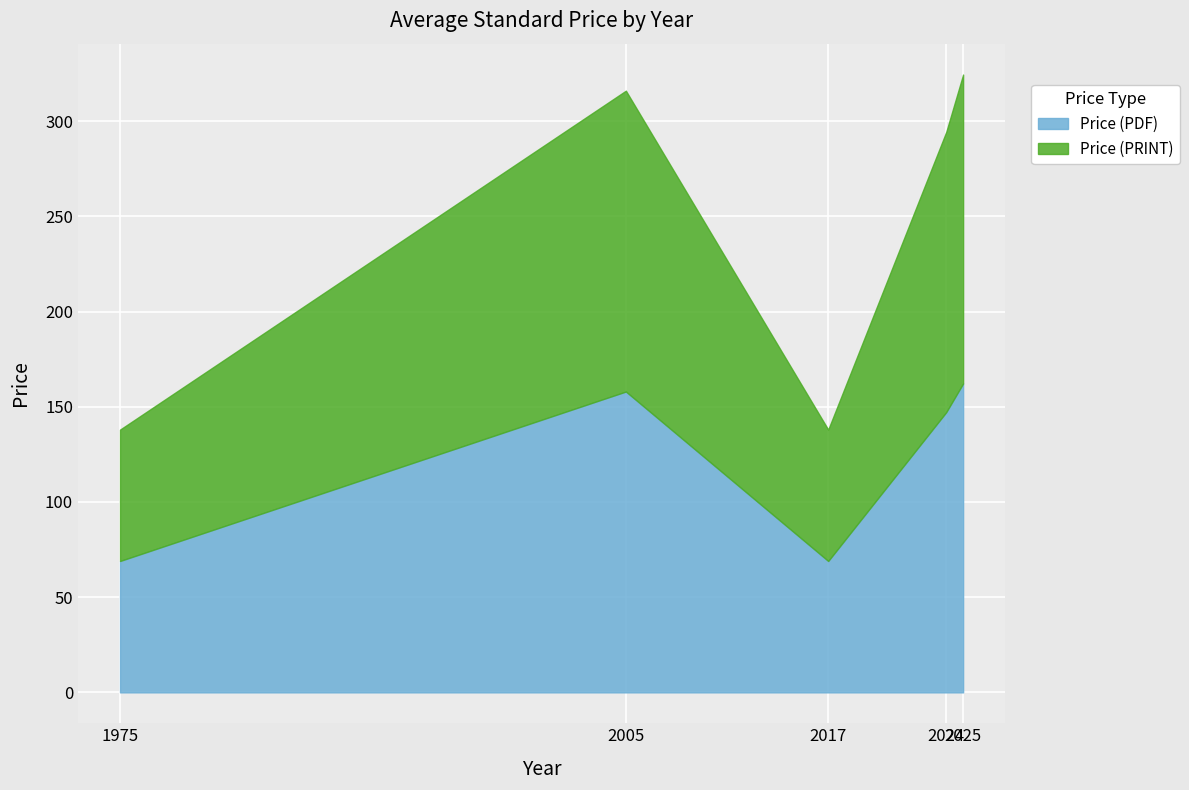

Is it true that Price (PRINT) equals 99 at 2024?

False